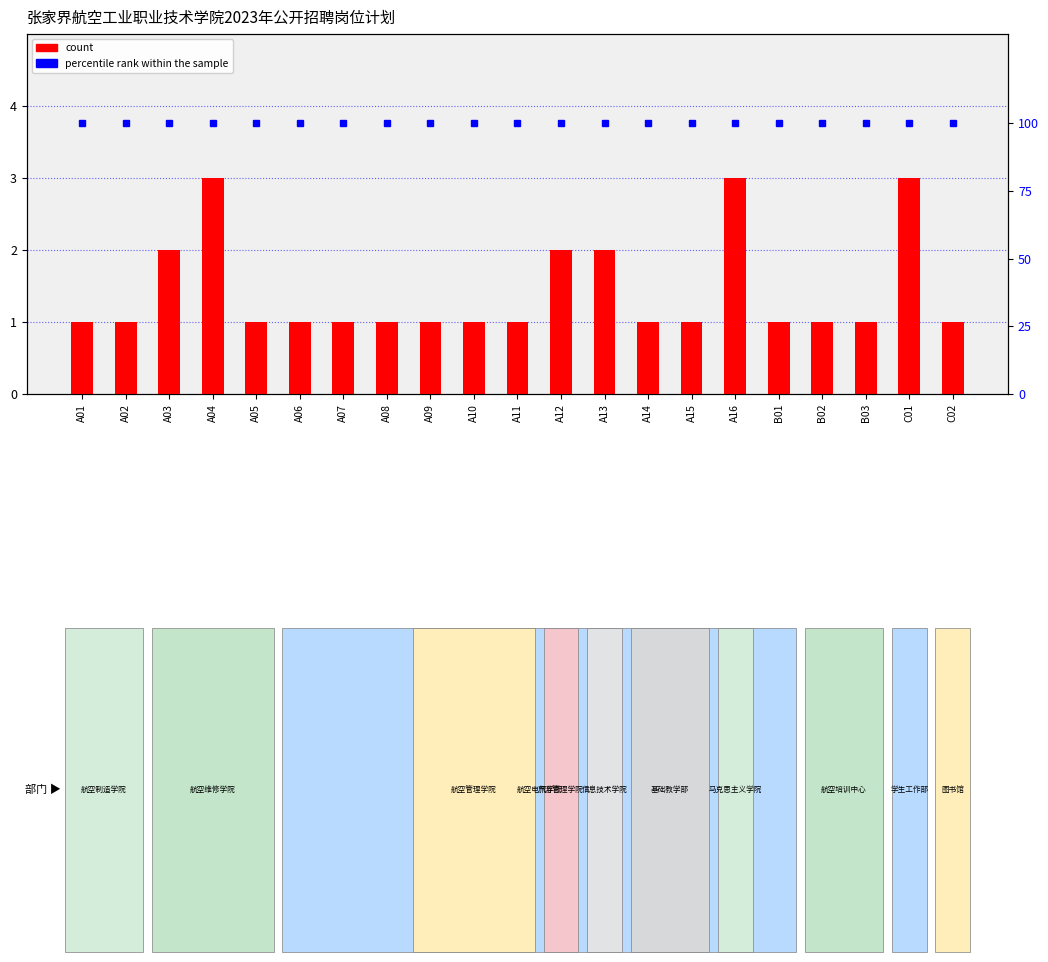

At which label does percentile rank within the sample reach its peak?

A01